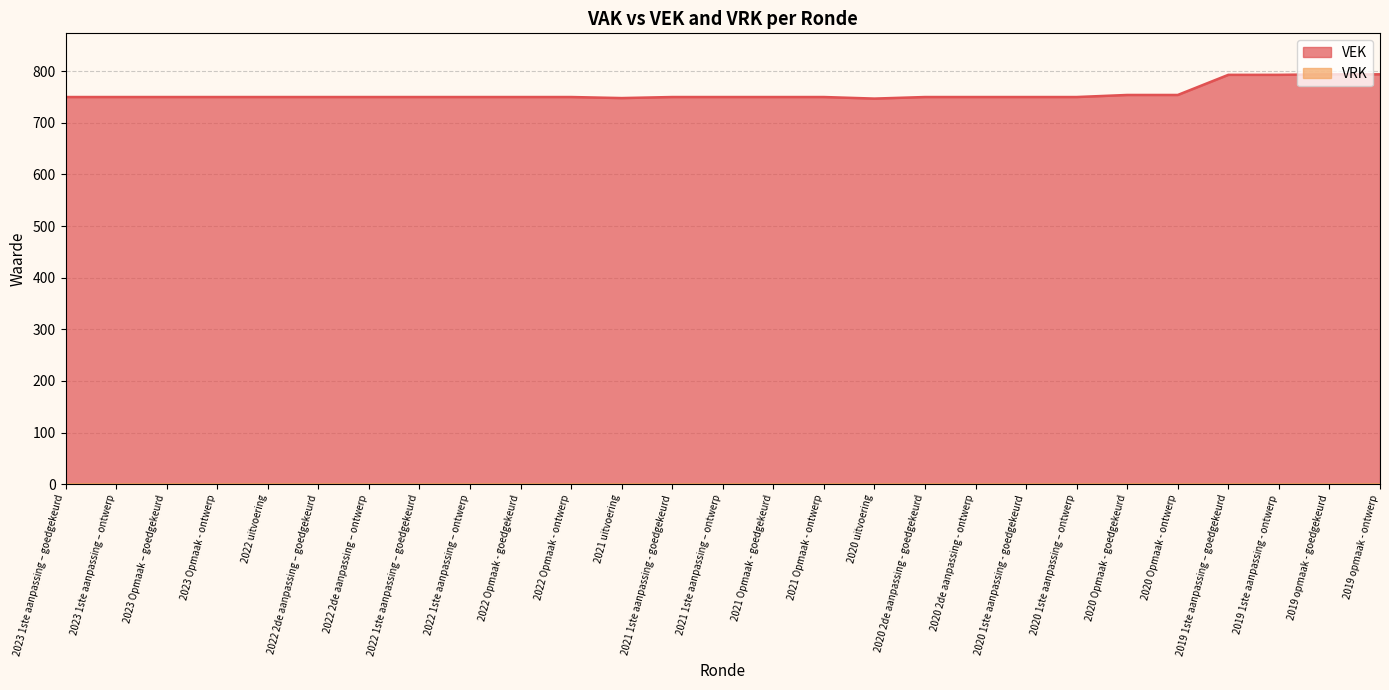

What is the greatest value displayed?

794